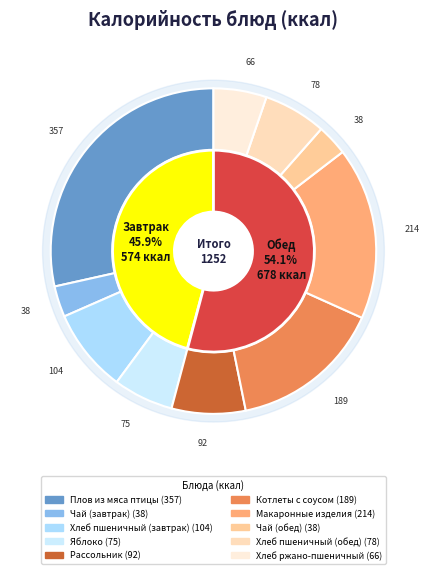

What is the total percentage of Макаронные изделия and Яблоко?

23.1%